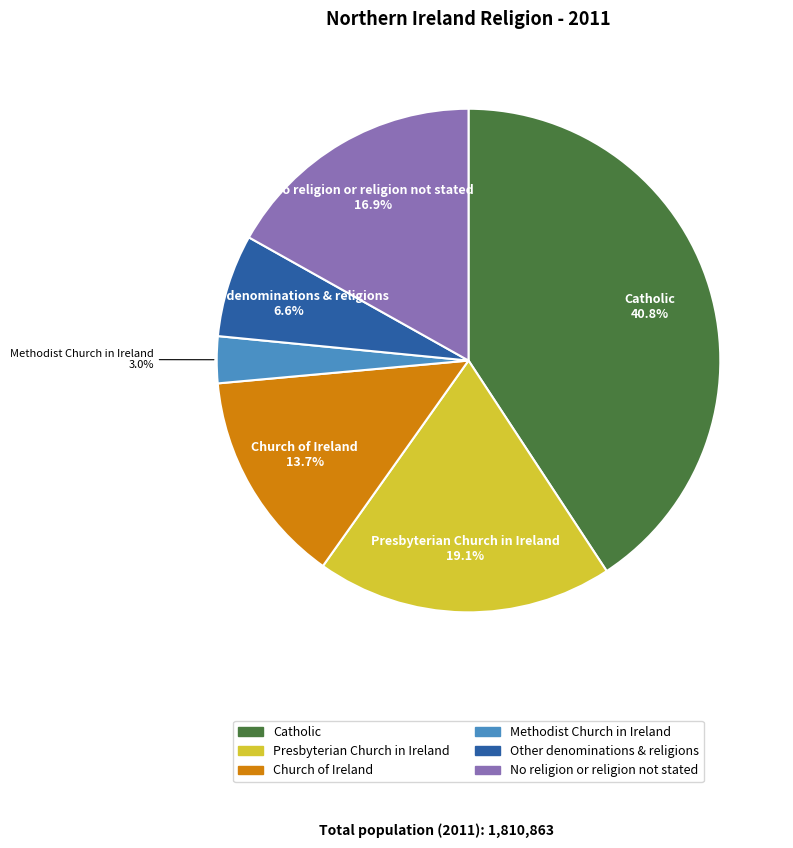

How many segments does this pie chart have?

6